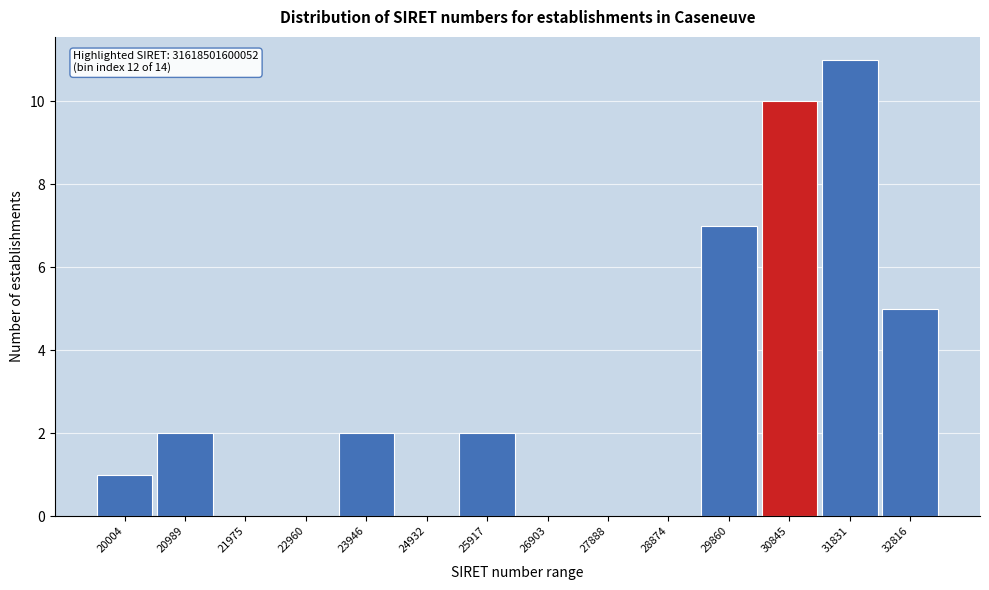

Reading left to right, extract all data points from this chart.

20004=1	20989=2	21975=0	22960=0	23946=2	24932=0	25917=2	26903=0	27888=0	28874=0	29860=7	30845=10	31831=11	32816=5